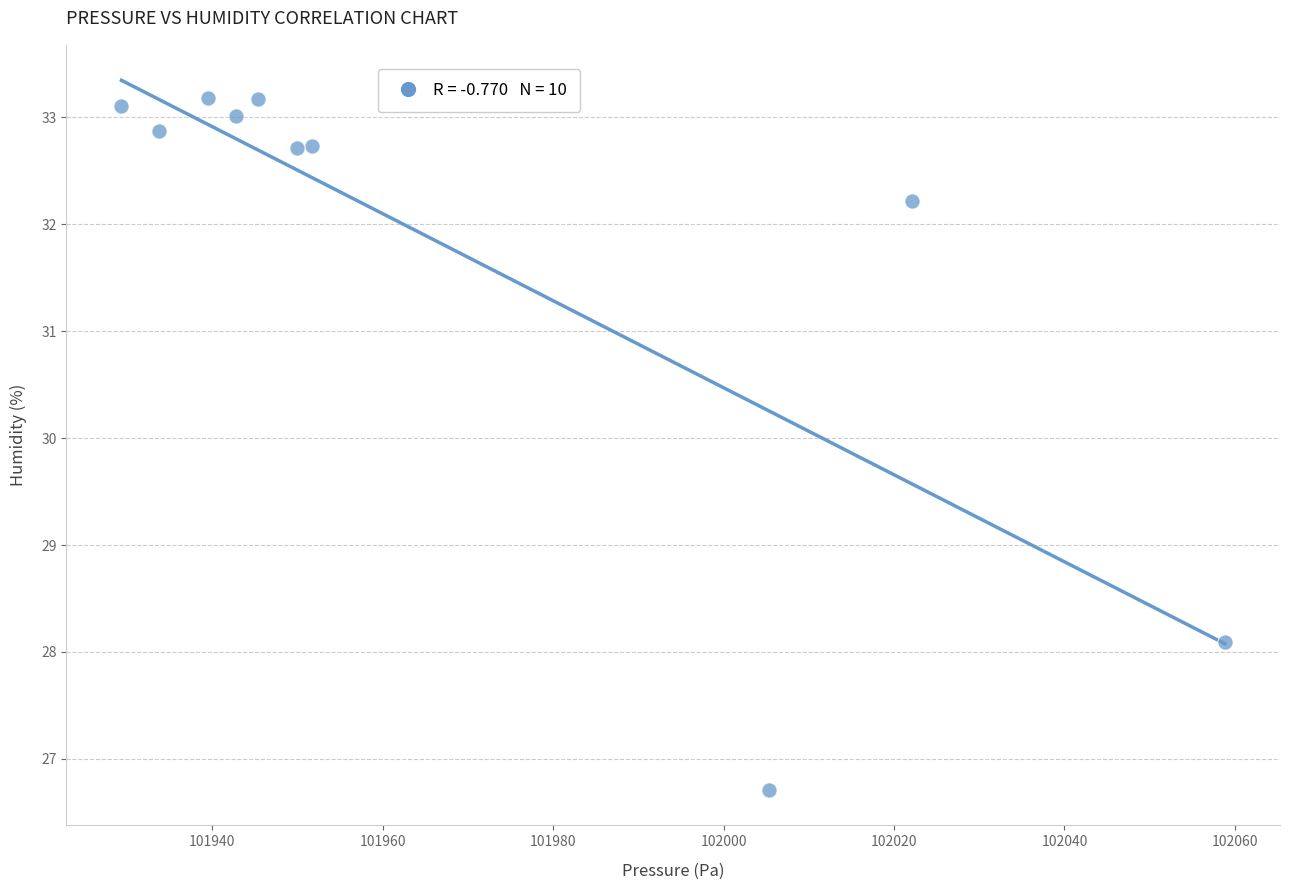

What is the average X value?

101967.9